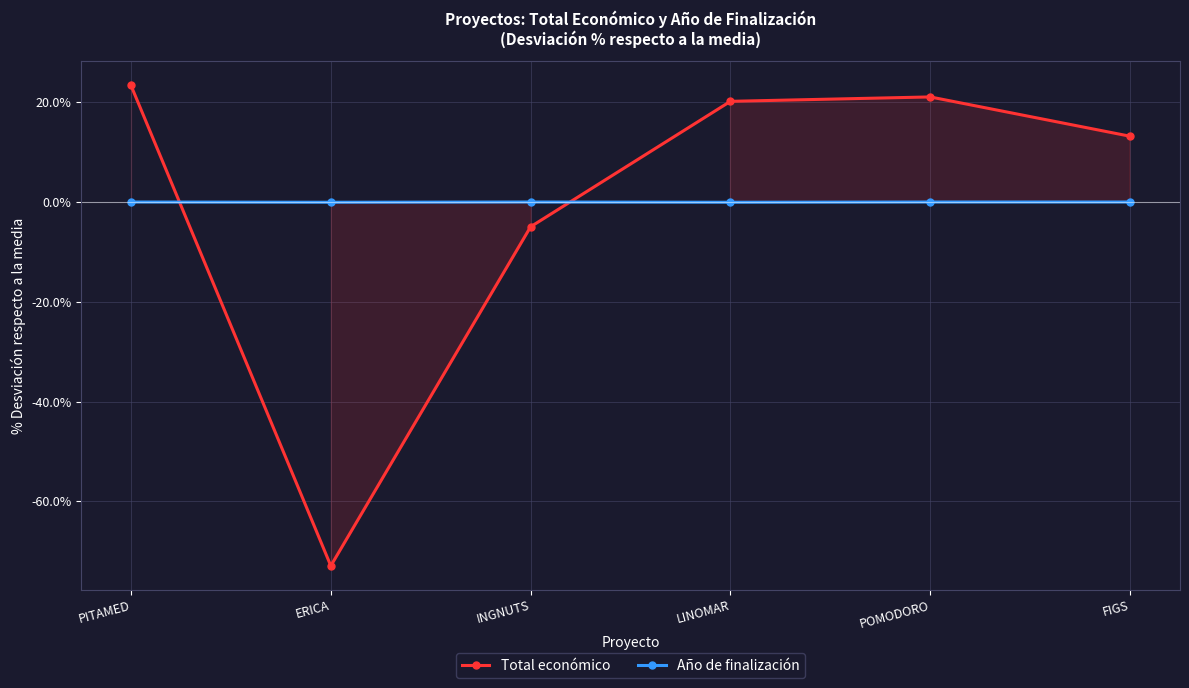

Which series has the widest spread of values?

Total económico